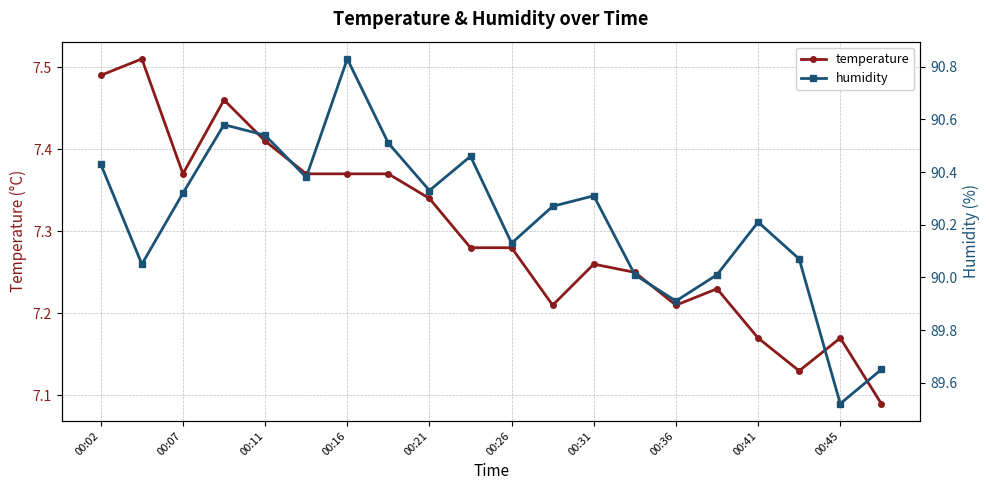

Is it true that temperature equals 7.2 at 00:36?

True